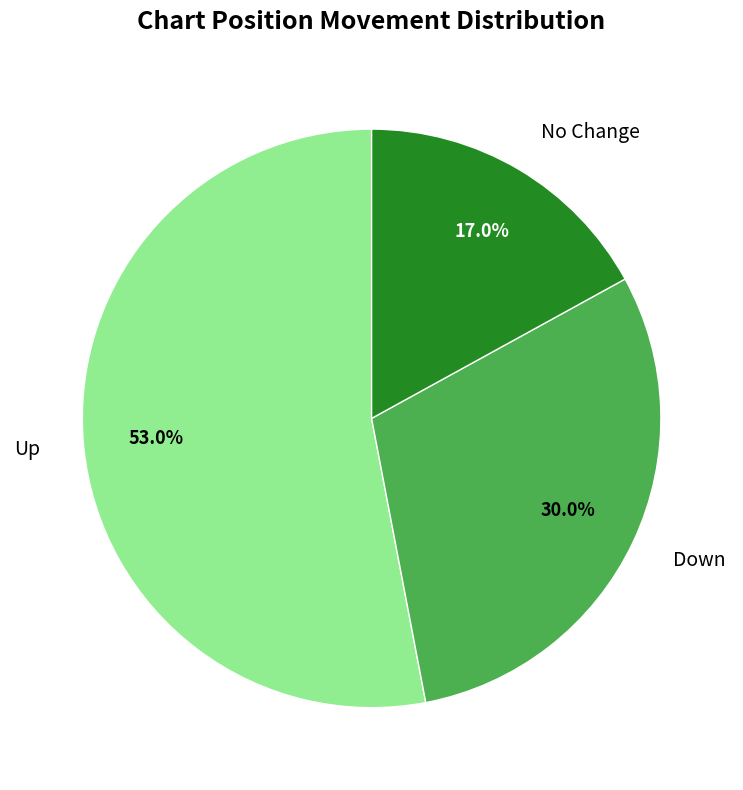

Does Up account for over 50% of the chart?

Yes